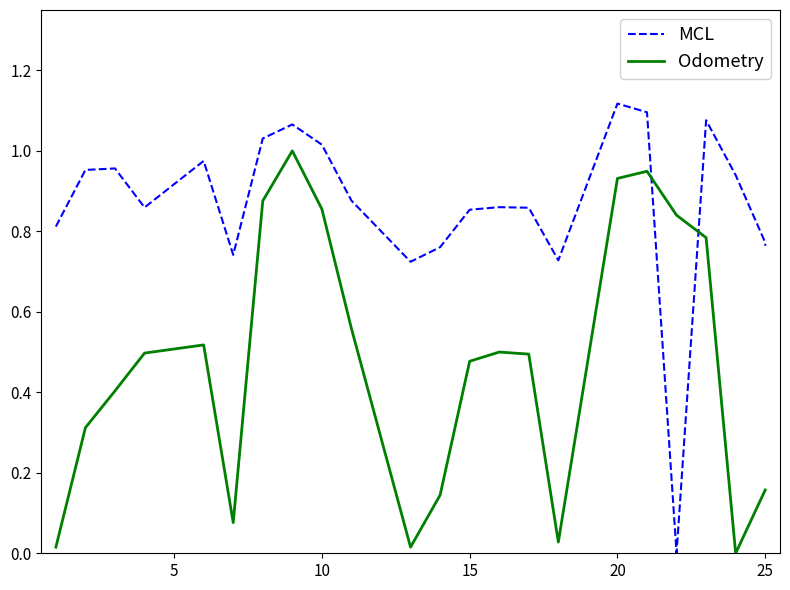

True or false: Odometry has a value of 0.1 at 11.

False